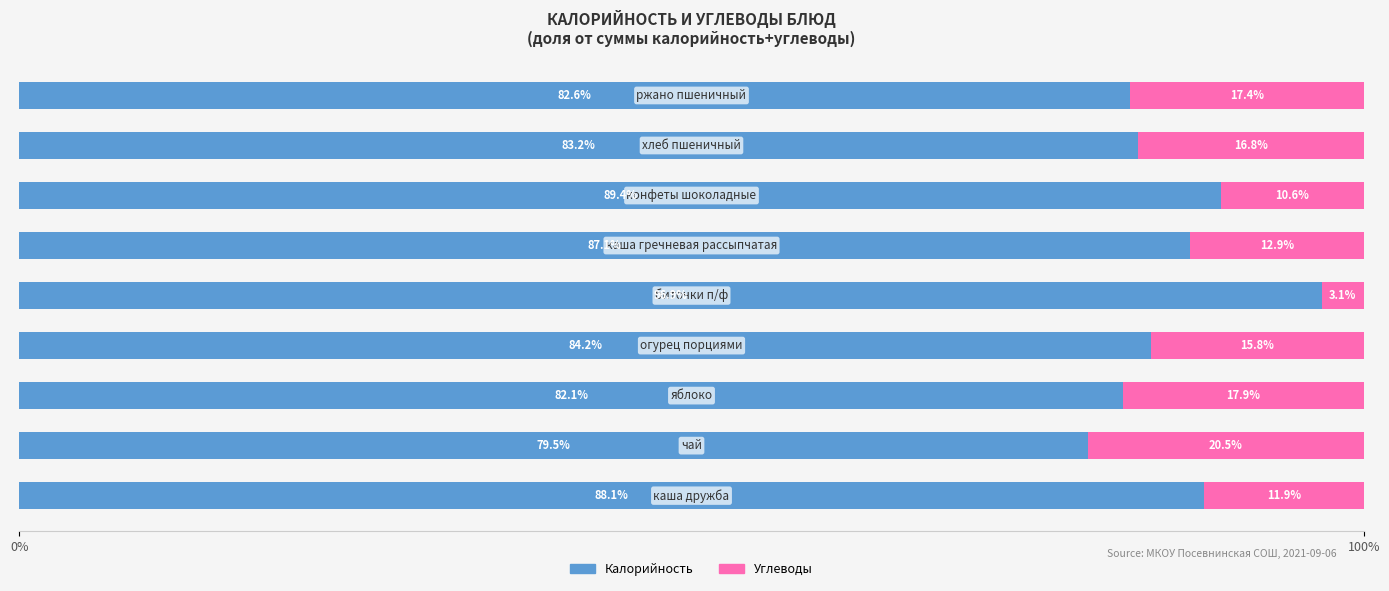

What are all the series names shown in the legend?

Калорийность, Углеводы